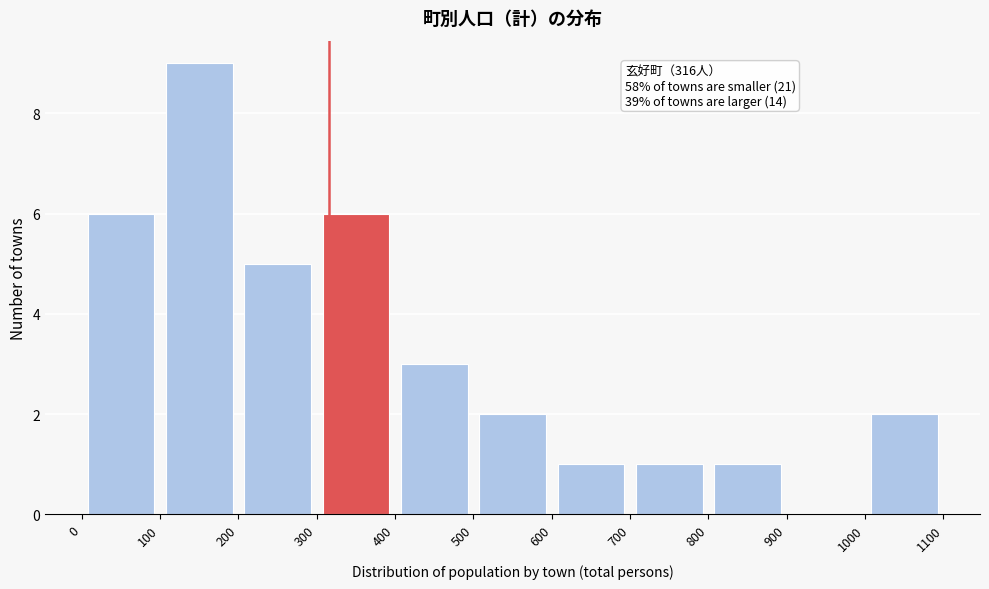

Over which range of the x-axis is the bar tallest?

100 to 200